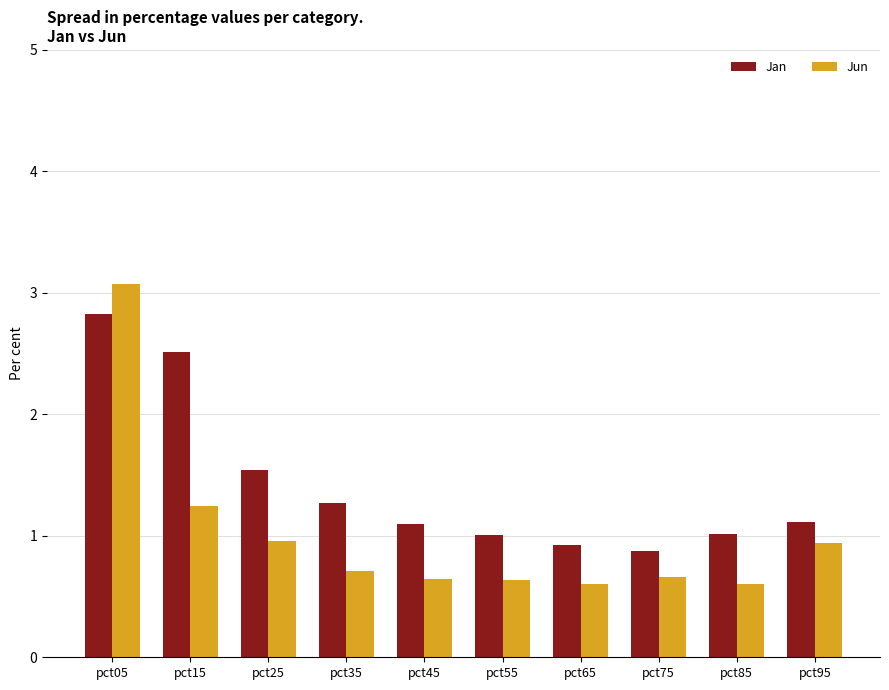

What is the maximum value shown in the chart?

3.1